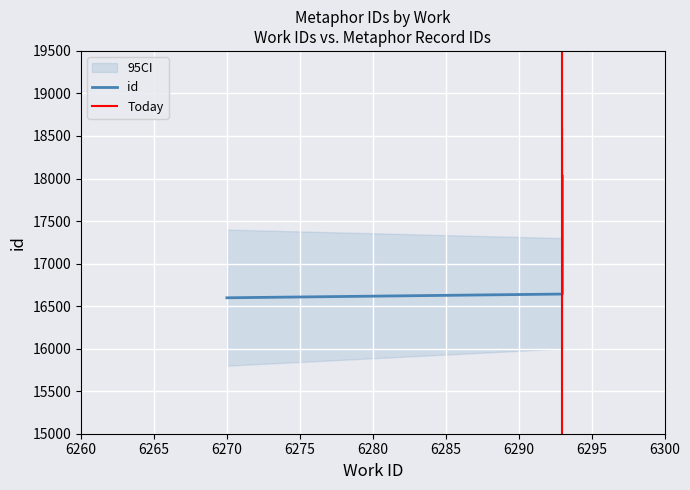

Does the chart display data point markers on the line(s)?

No